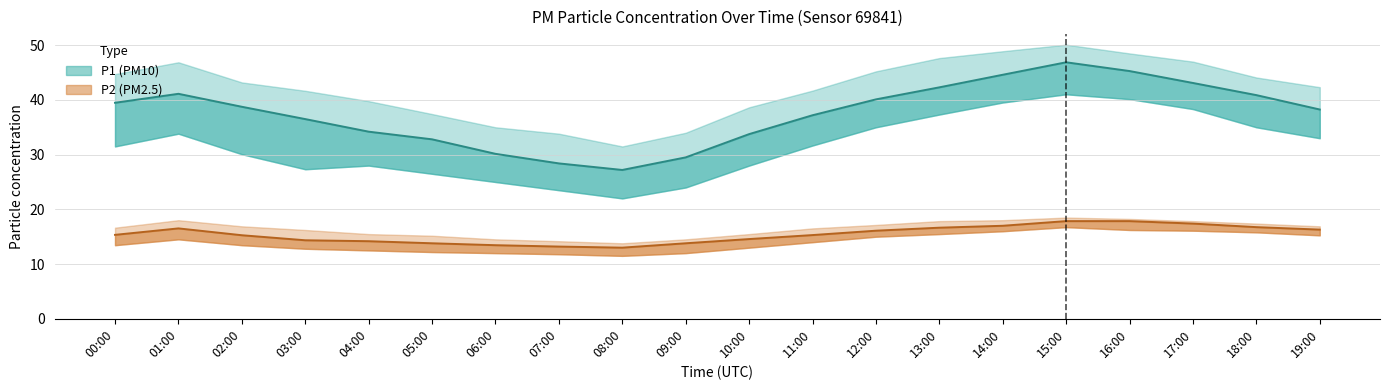

What is the sum of the P1_upper values at 07:00 and 00:00?

78.5